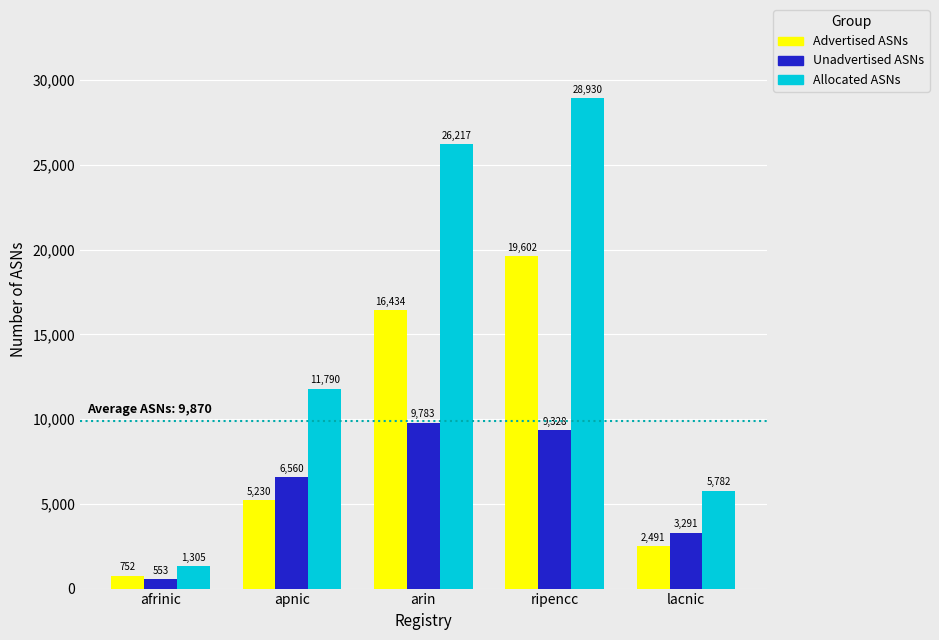

Reading left to right, extract all data points from this chart.

Advertised ASNs: 752	5230	16434	19602	2491
Unadvertised ASNs: 553	6560	9783	9328	3291
Allocated ASNs: 1305	11790	26217	28930	5782